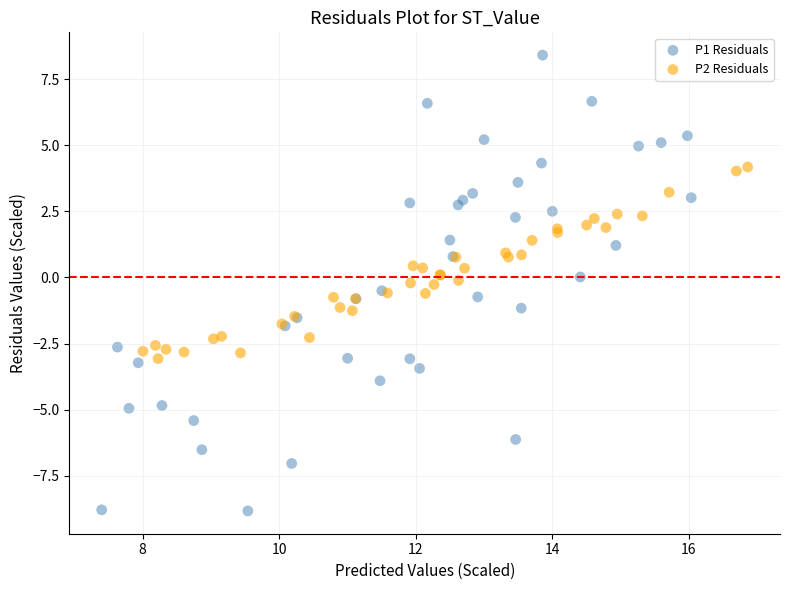

Which series reaches the maximum Y coordinate?

P1 Residuals